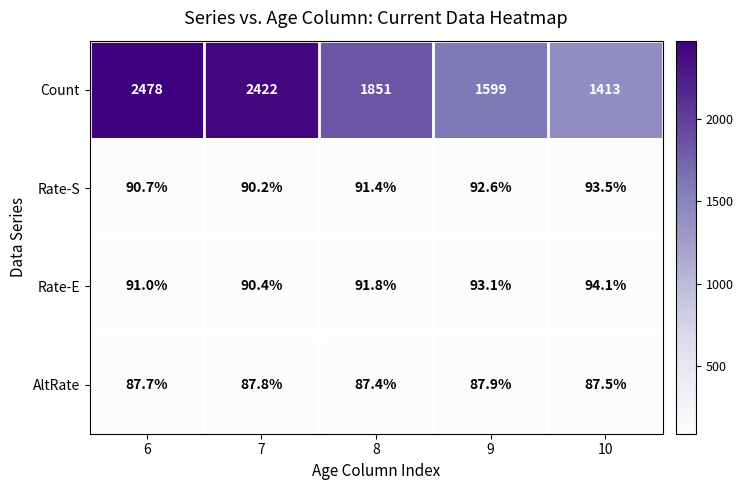

What is the maximum value shown in the chart?

2478.0